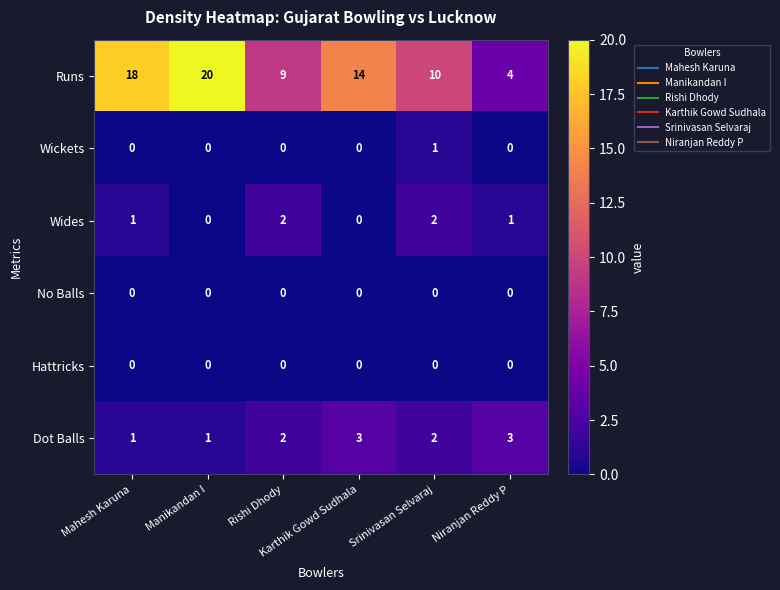

How many Wickets values are between 0 and 1?

6